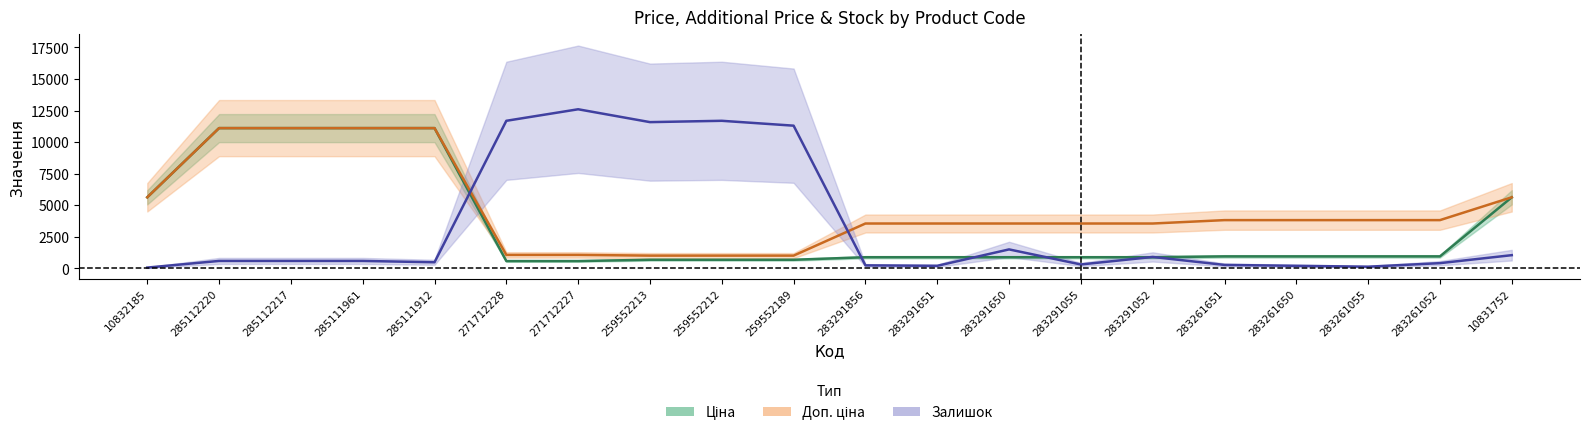

True or false: Доп. ціна has more than 0 points higher than both neighbors.

False